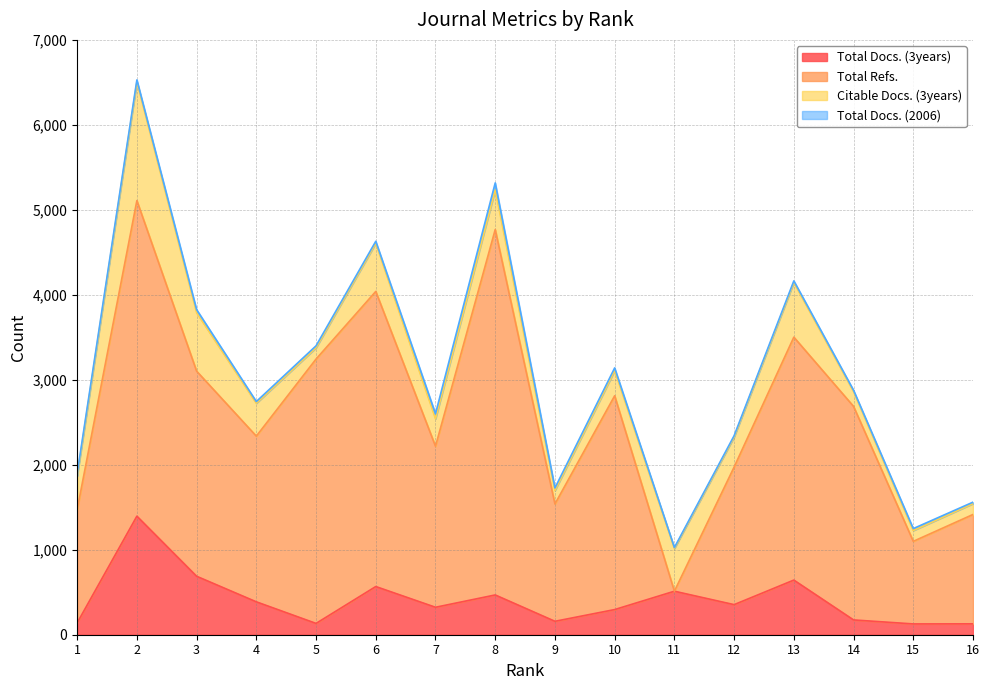

At which category is the sum across all series the highest?

Rank 2